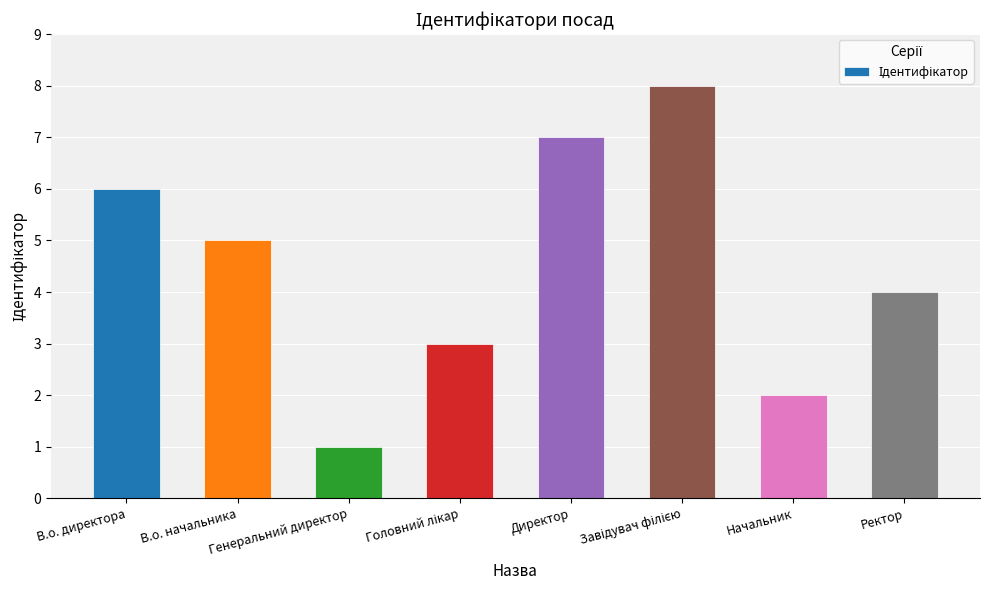

What is the greatest value displayed?

8